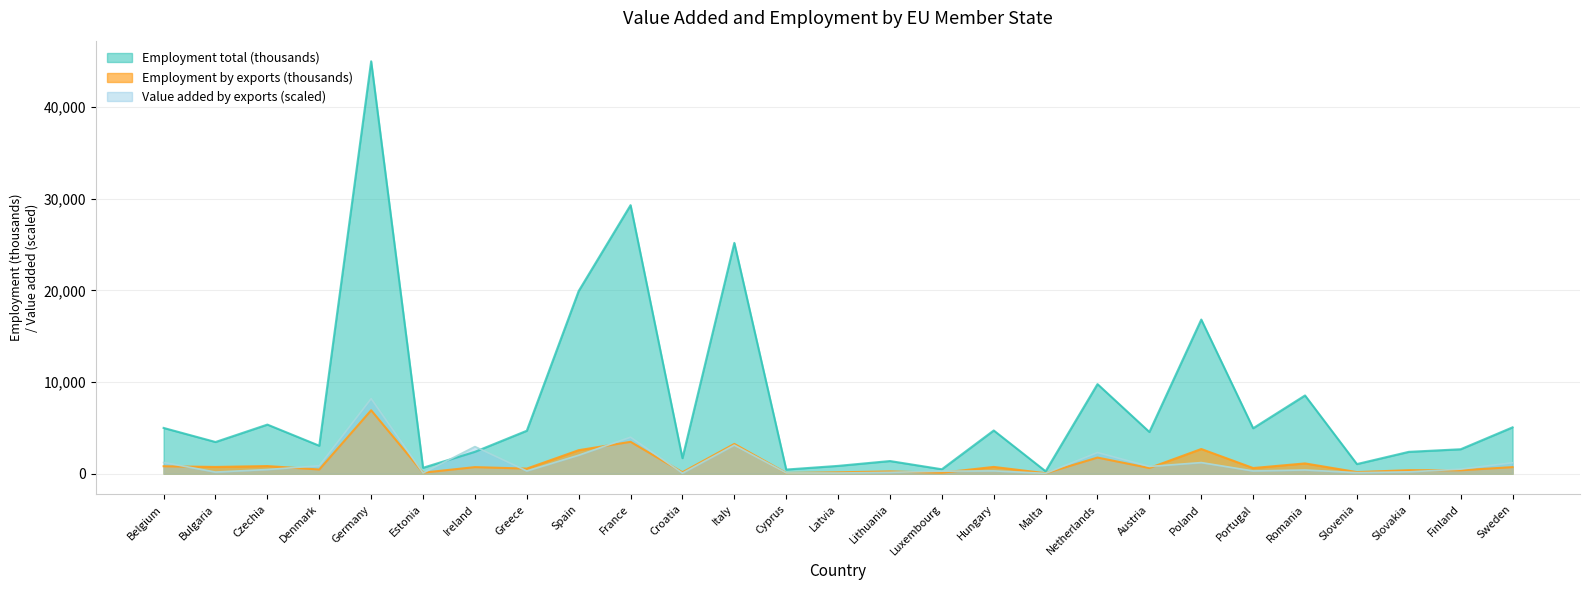

Reading left to right, transcribe all the data shown in this chart.

Value added by exports (€ million): Belgium=1227.9	Bulgaria=180.8	Czechia=457.7	Denmark=863.3	Germany=8185.8	Estonia=77.7	Ireland=2959.4	Greece=300.7	Spain=2017.4	France=3982.5	Croatia=61.4	Italy=3122.1	Cyprus=81.5	Latvia=75.2	Lithuania=148.9	Luxembourg=277.2	Hungary=308.8	Malta=40.1	Netherlands=2311.6	Austria=791.0	Poland=1215.2	Portugal=302.4	Romania=409.1	Slovenia=117.0	Slovakia=202.9	Finland=498.9	Sweden=1198.0
Employment total (thousands): Belgium=4992.4	Bulgaria=3458.4	Czechia=5357.7	Denmark=3052.0	Germany=44984.0	Estonia=648.2	Ireland=2388.7	Greece=4687.2	Spain=19927.5	France=29293.0	Croatia=1695.5	Italy=25177.0	Cyprus=453.8	Latvia=854.5	Lithuania=1382.9	Luxembourg=485.1	Hungary=4716.6	Malta=266.7	Netherlands=9773.0	Austria=4553.2	Poland=16815.0	Portugal=4959.8	Romania=8535.8	Slovenia=1052.0	Slovakia=2385.1	Finland=2668.5	Sweden=5058.0
Employment by exports (thousands): Belgium=815.0	Bulgaria=737.5	Czechia=833.3	Denmark=460.7	Germany=6918.2	Estonia=114.7	Ireland=719.7	Greece=556.9	Spain=2565.3	France=3477.5	Croatia=161.1	Italy=3249.9	Cyprus=80.1	Latvia=154.8	Lithuania=250.7	Luxembourg=110.8	Hungary=740.8	Malta=54.1	Netherlands=1760.6	Austria=621.6	Poland=2693.6	Portugal=618.4	Romania=1122.3	Slovenia=176.3	Slovakia=387.5	Finland=376.2	Sweden=719.7